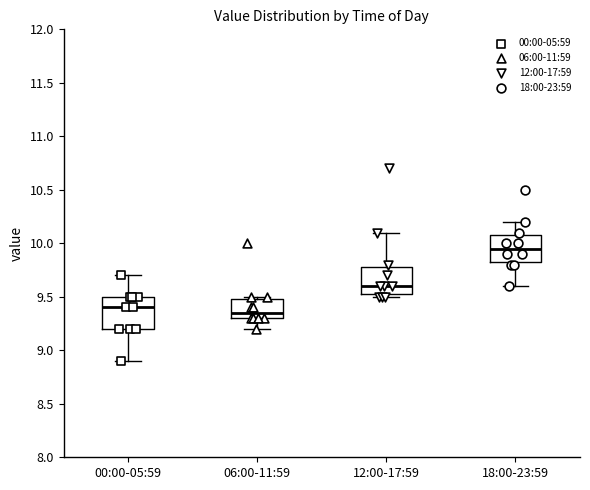

Reading left to right, transcribe this box plot: for each box, give where its median line is, the range the box spans, and where its two whiskers end, as read against the y-axis. The values are not printed on the chart, so give them approximately, as read against the axis.

00:00-05:59: median 9.40, box 9.20 to 9.50, whiskers 8.90 to 9.70
06:00-11:59: median 9.35, box 9.30 to 9.50, whiskers 9.20 to 9.50 (just above the box's upper edge)
12:00-17:59: median 9.60, box 9.55 to 9.80, whiskers 9.50 to 10.10
18:00-23:59: median 9.95, box 9.85 to 10.10, whiskers 9.60 to 10.20